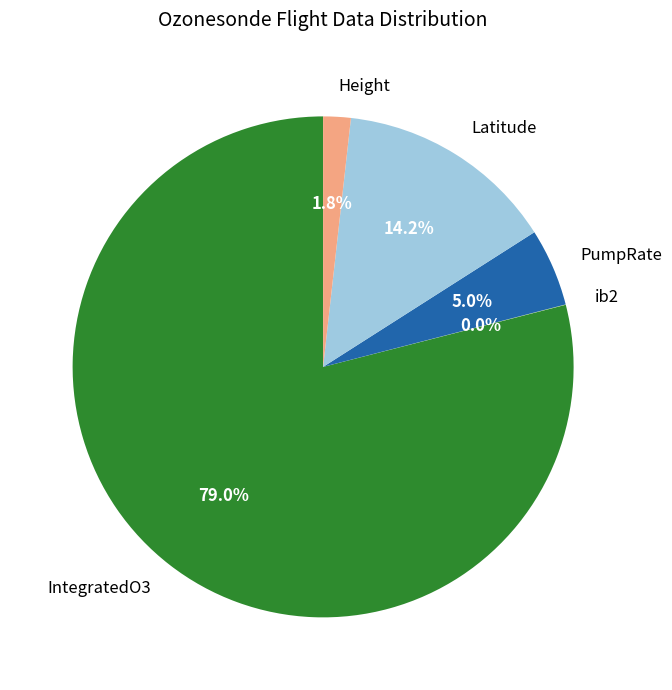

Combined, do IntegratedO3 and PumpRate account for over 50%?

Yes